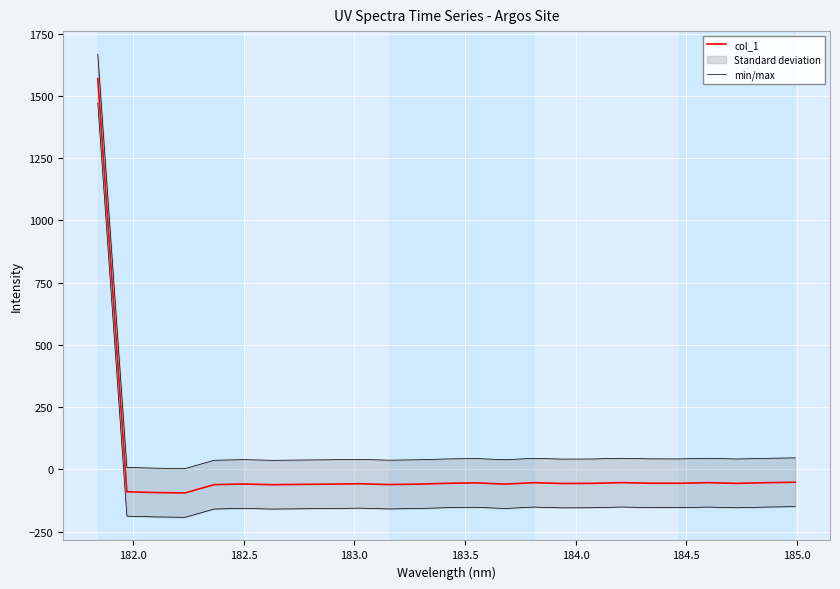

What is the maximum value for col_1?

1570.1